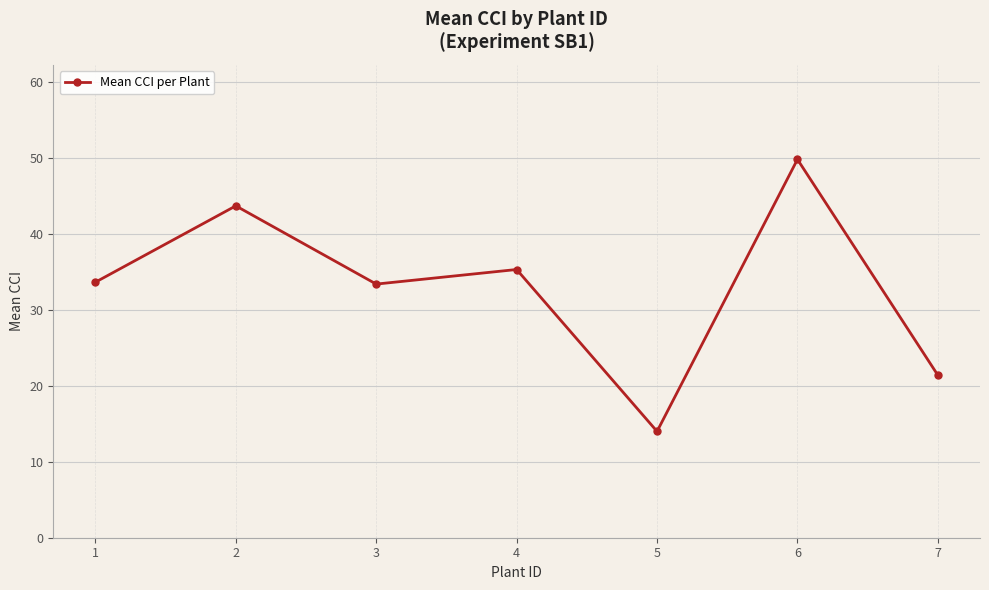

Read the value at 5.

14.0